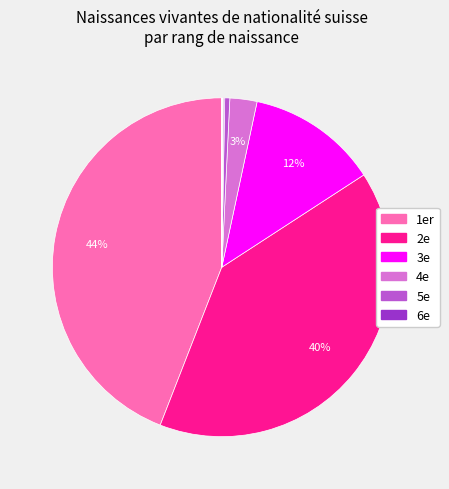

Is there a majority slice in this chart?

No